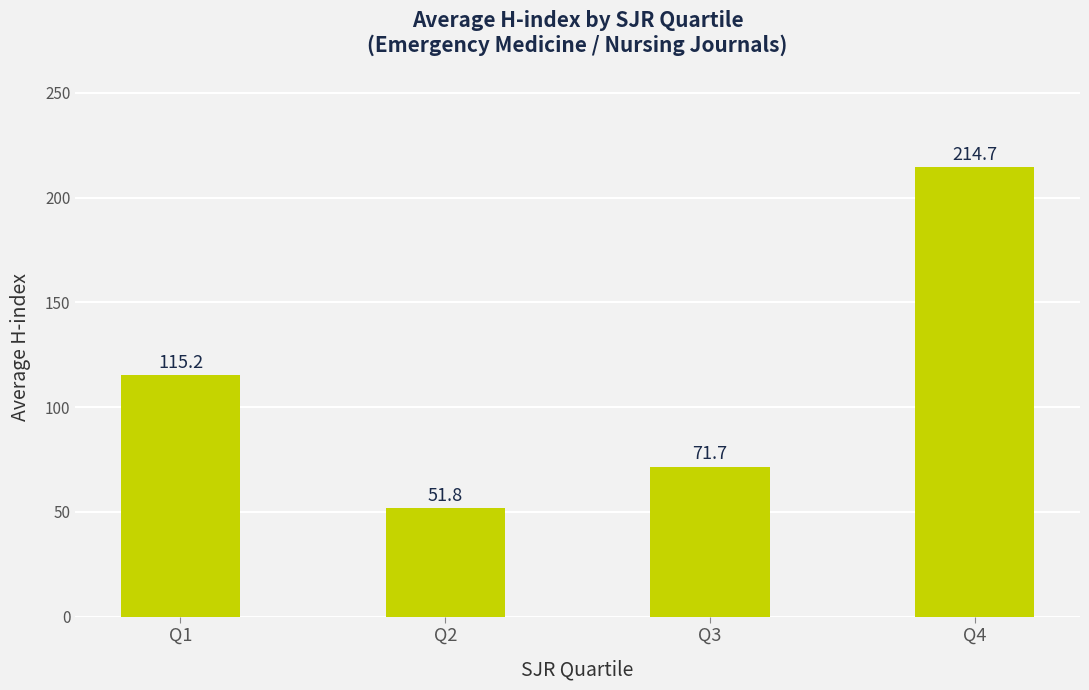

Which category has the highest value across all series?

Q4